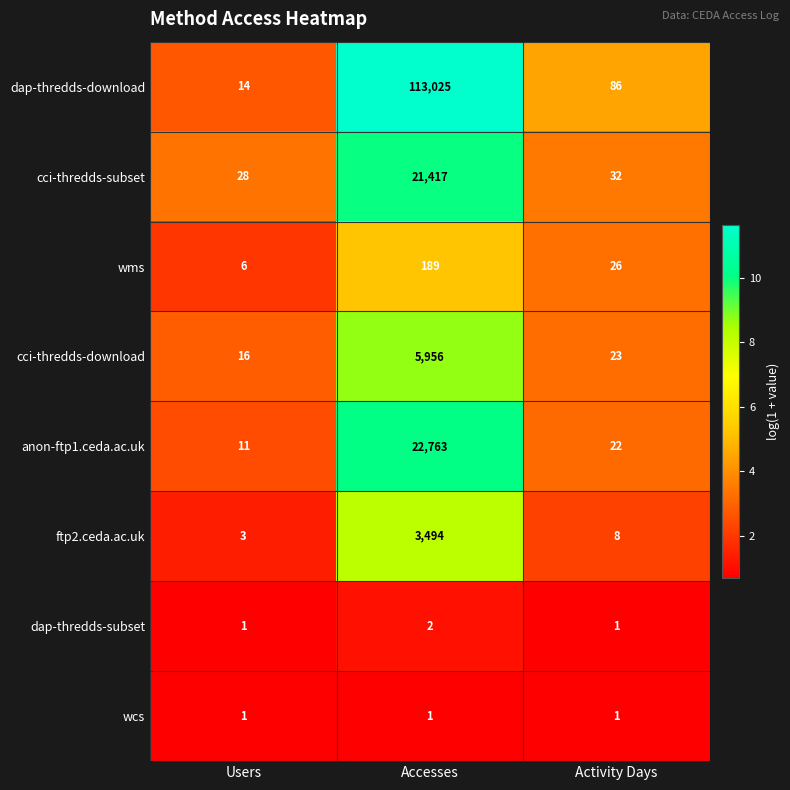

List the series in order of their peak value, lowest first.

wcs, dap-thredds-subset, wms, ftp2.ceda.ac.uk, cci-thredds-download, cci-thredds-subset, anon-ftp1.ceda.ac.uk, dap-thredds-download